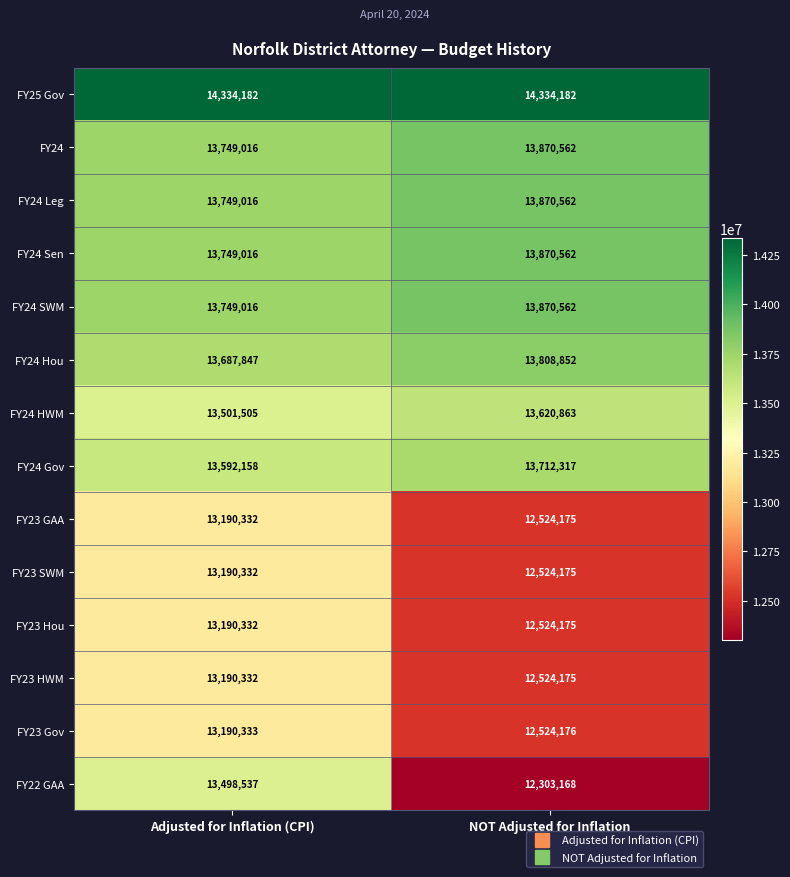

What is the sum of the FY24 Leg values at Adjusted for Inflation (CPI) and NOT Adjusted for Inflation?

27619578